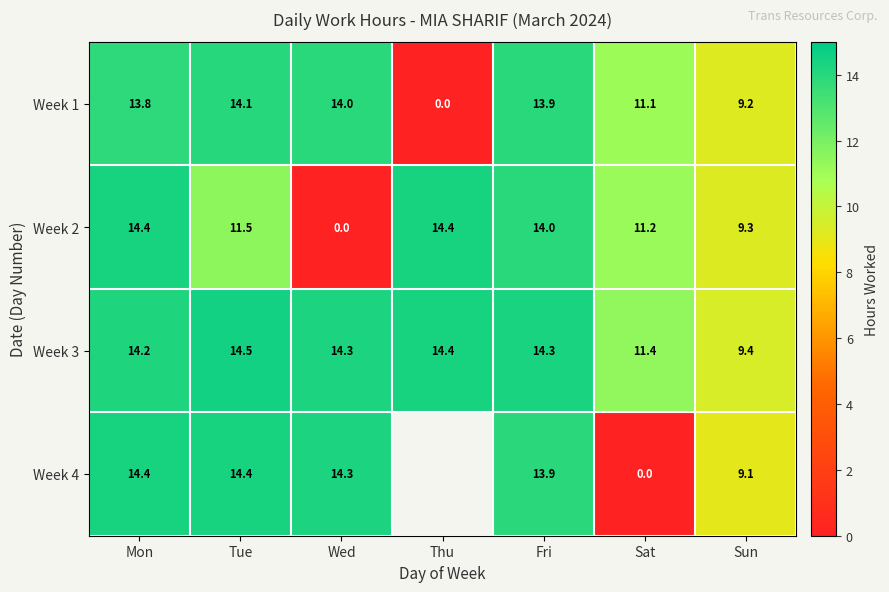

Which series has the largest total across all categories?

Week 3